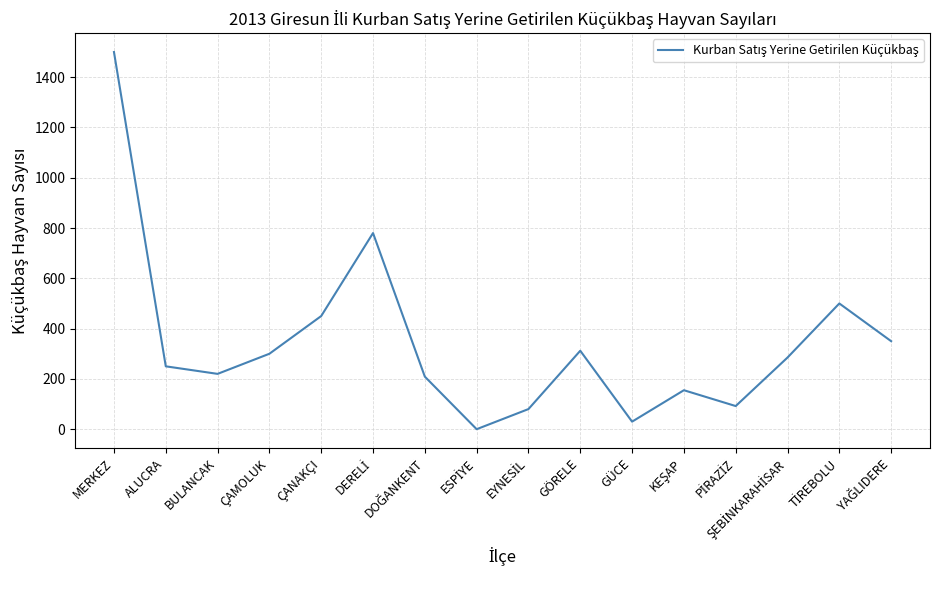

Between GÖRELE and ÇANAKÇI, which is larger?

ÇANAKÇI